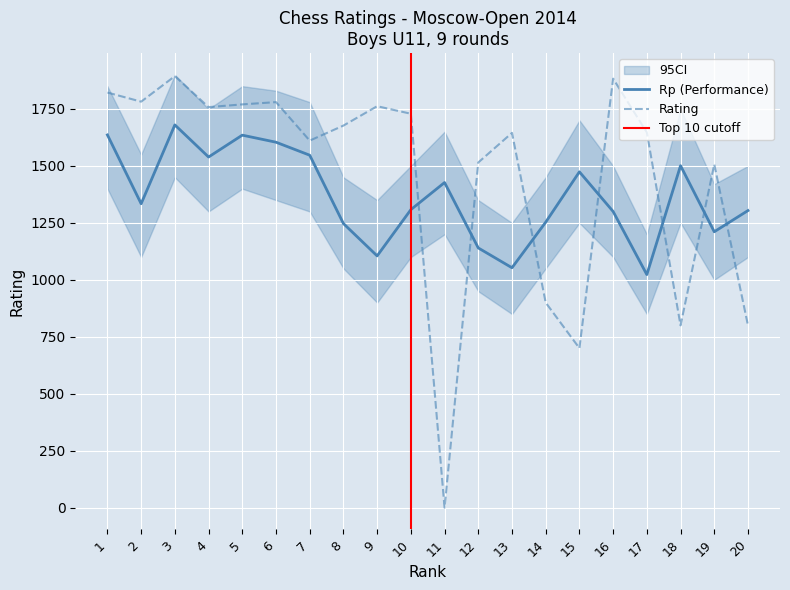

How many distinct data groups are displayed?

2